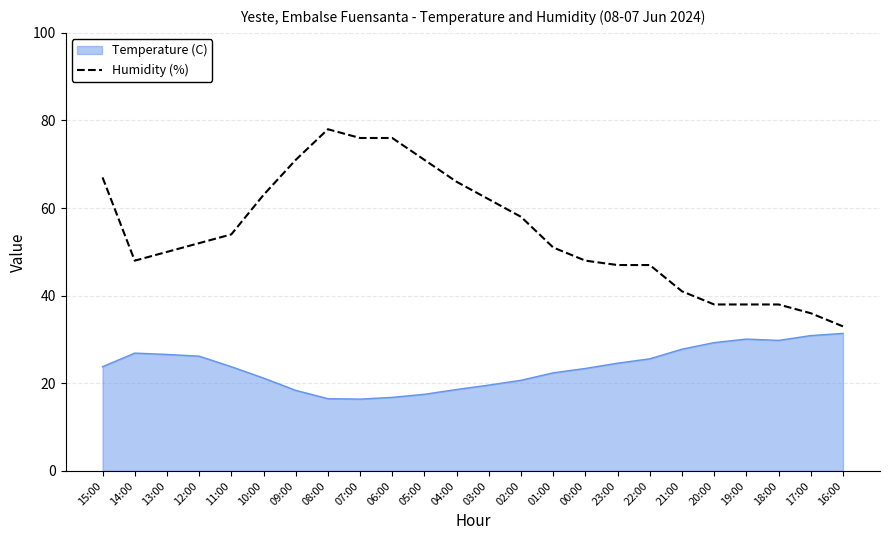

The Humidity (%) series shows 101.2 at 02:00. True or false?

False